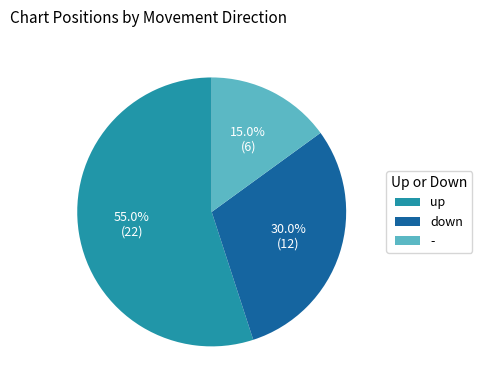

To the nearest percent, what portion does down represent?

30%